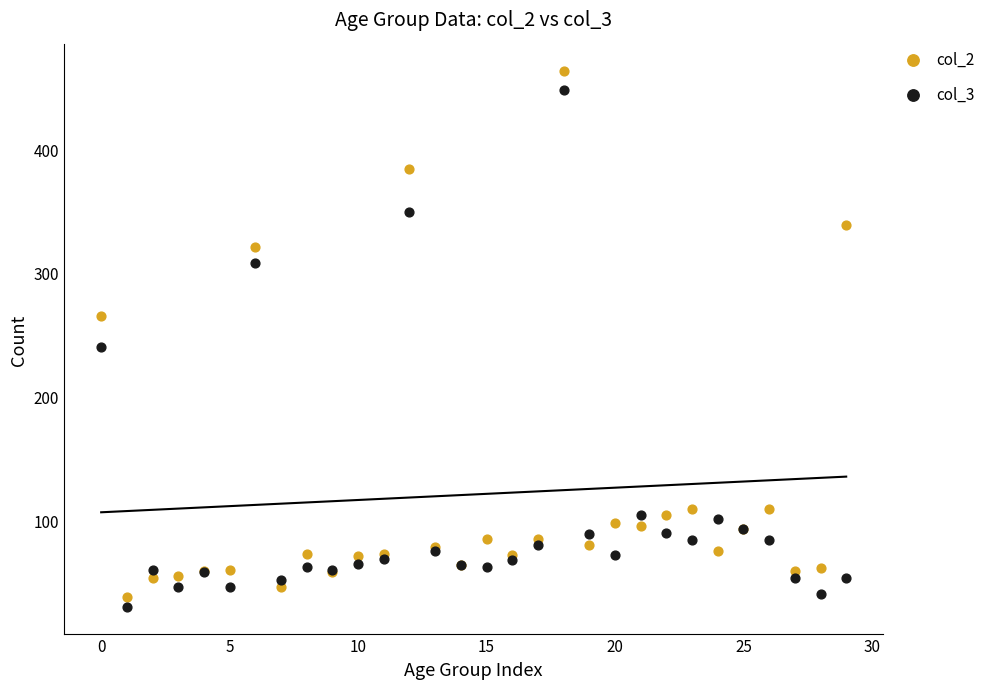

Across all series, what Y value is closest to 246?

240